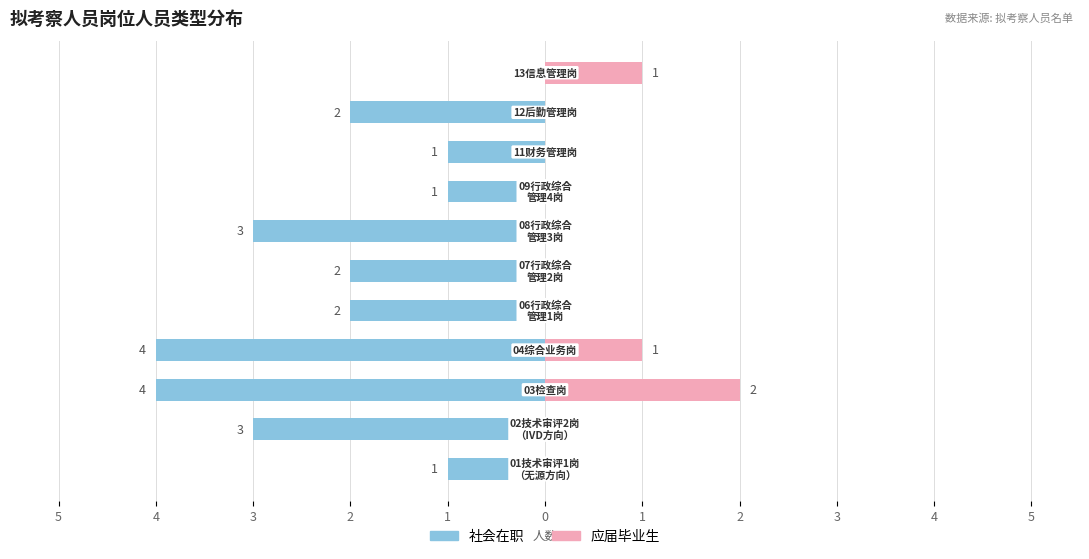

What is the highest value of the 应届毕业生 series?

2